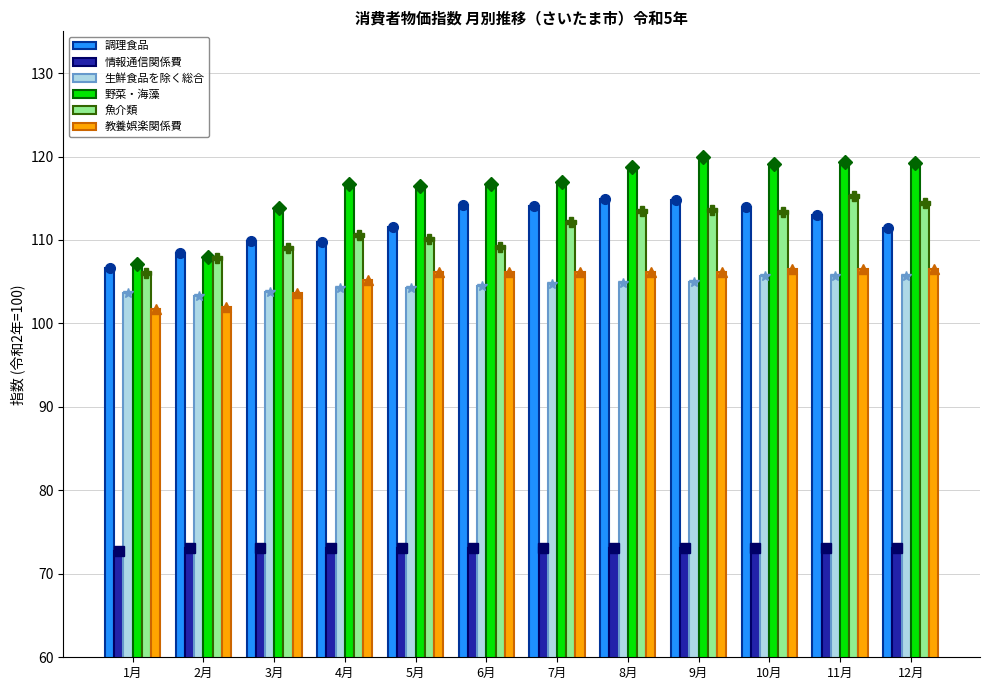

List the series in order of their peak value, highest first.

野菜・海藻, 魚介類, 調理食品, 教養娯楽関係費, 生鮮食品を除く総合, 情報通信関係費